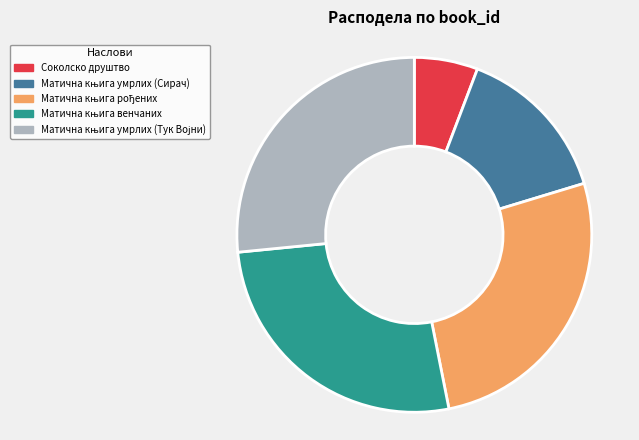

Which slice is the smallest?

Соколско друштво